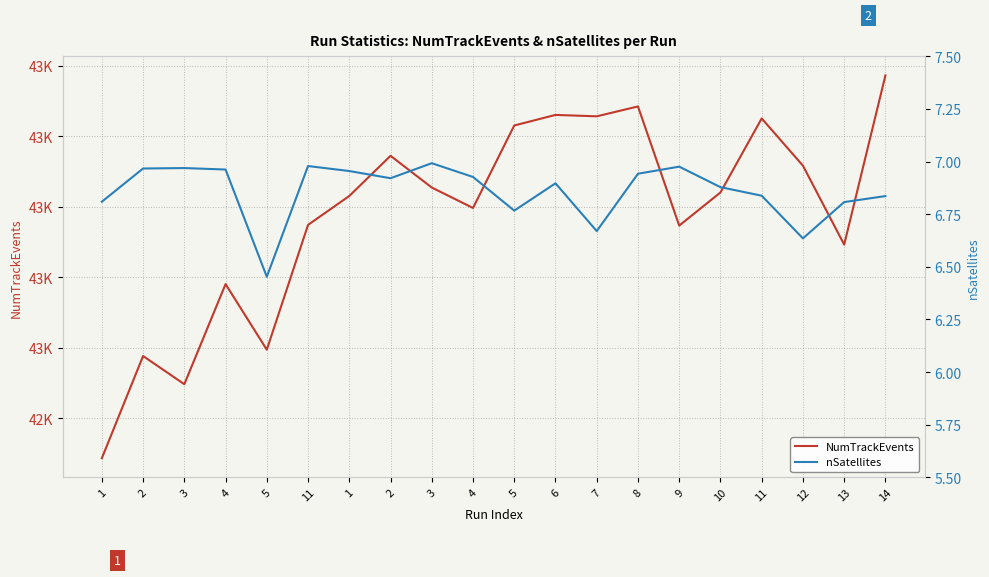

In NumTrackEvents, how many points are higher than both neighbors (excluding endpoints)?

6